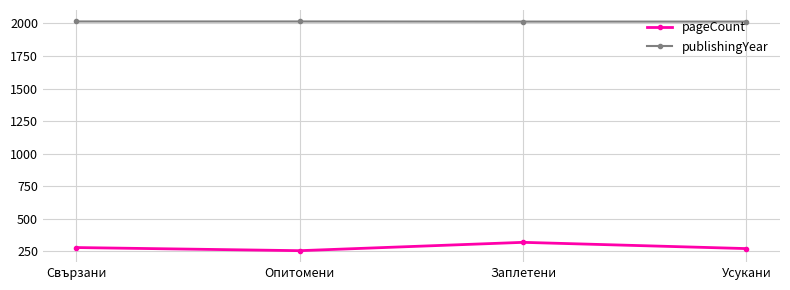

What is the spread (max minus min) of values at Свързани?

1735